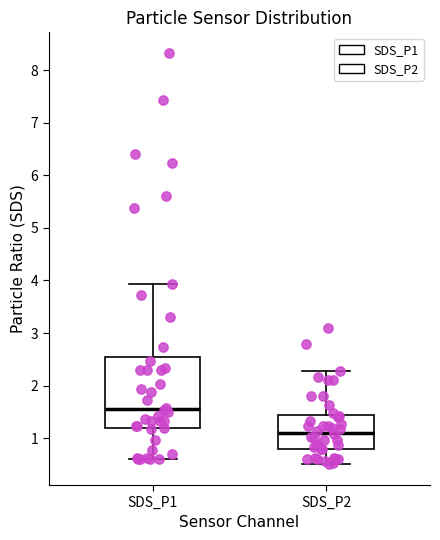

Reading left to right, transcribe this box plot: for each box, give where its median line is, the range the box spans, and where its two whiskers end, as read against the y-axis. The values are not printed on the chart, so give them approximately, as read against the axis.

SDS_P1: median 1.6, box 1.2 to 2.5, whiskers 0.6 to 3.9
SDS_P2: median 1.1, box 0.8 to 1.4, whiskers 0.5 to 2.3